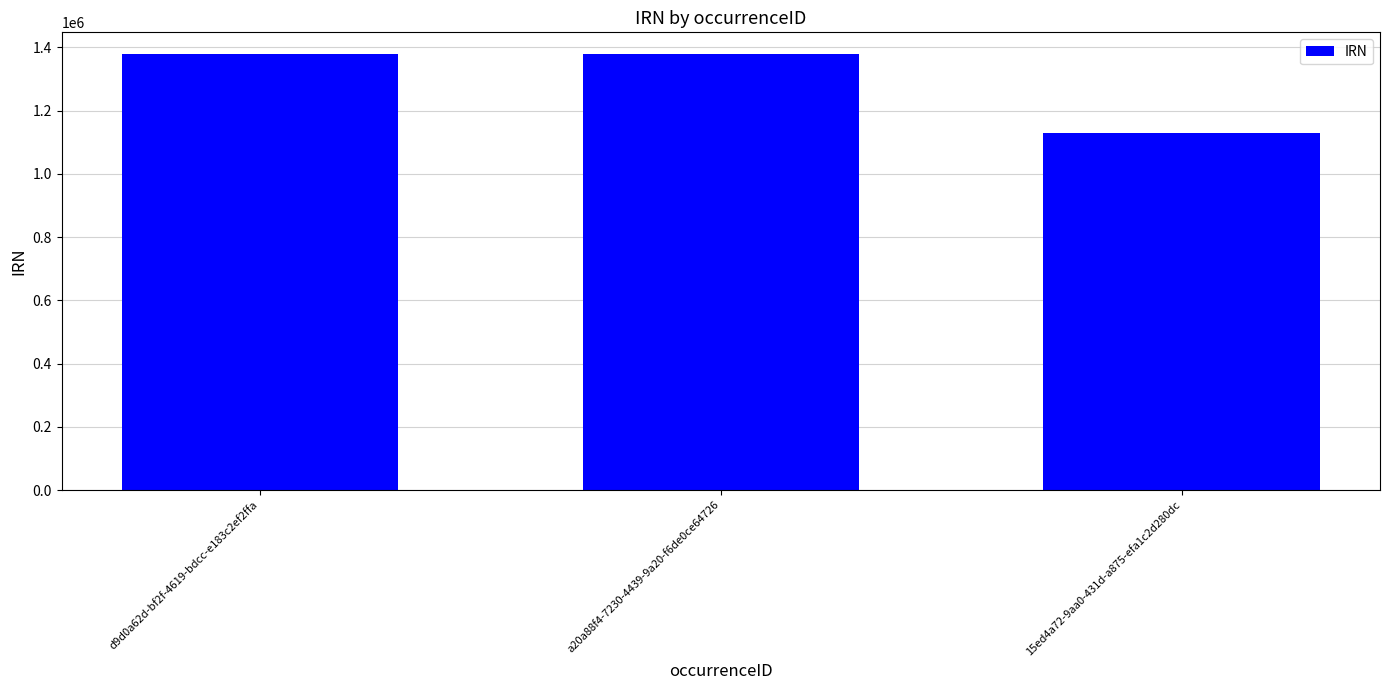

What is the label of the 3rd bar from the left?

15ed4a72-9aa0-431d-a875-efa1c2d280dc